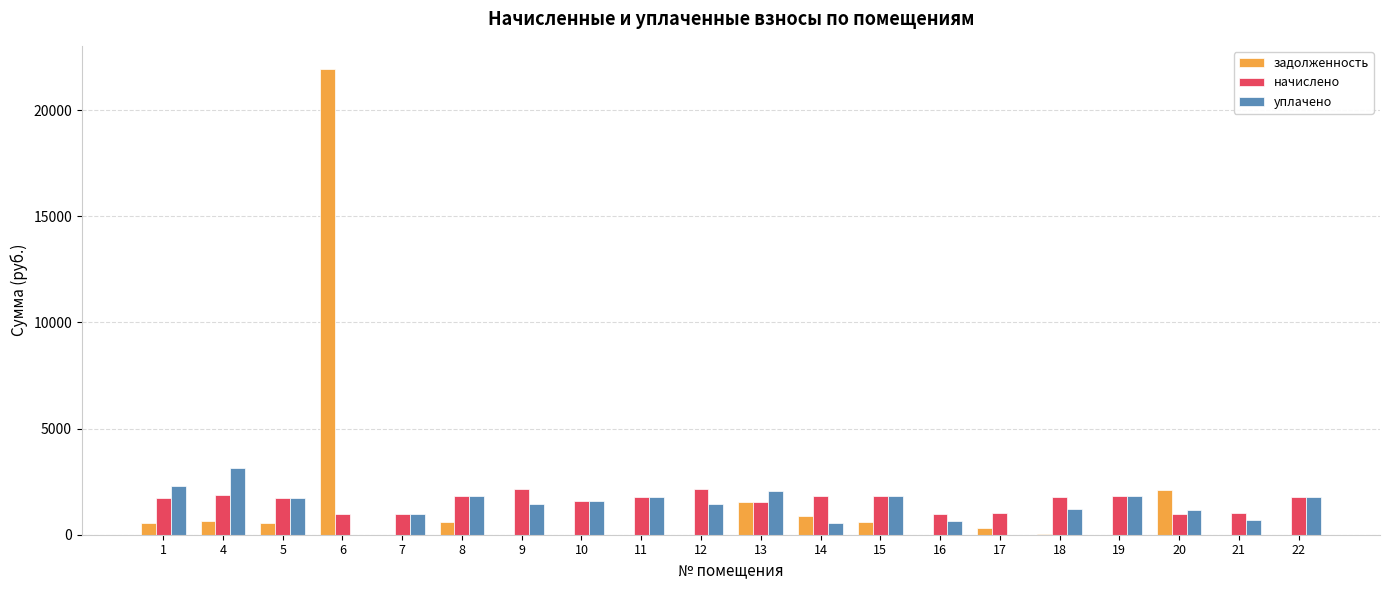

Are the bars grouped side by side (vs. stacked)?

Yes